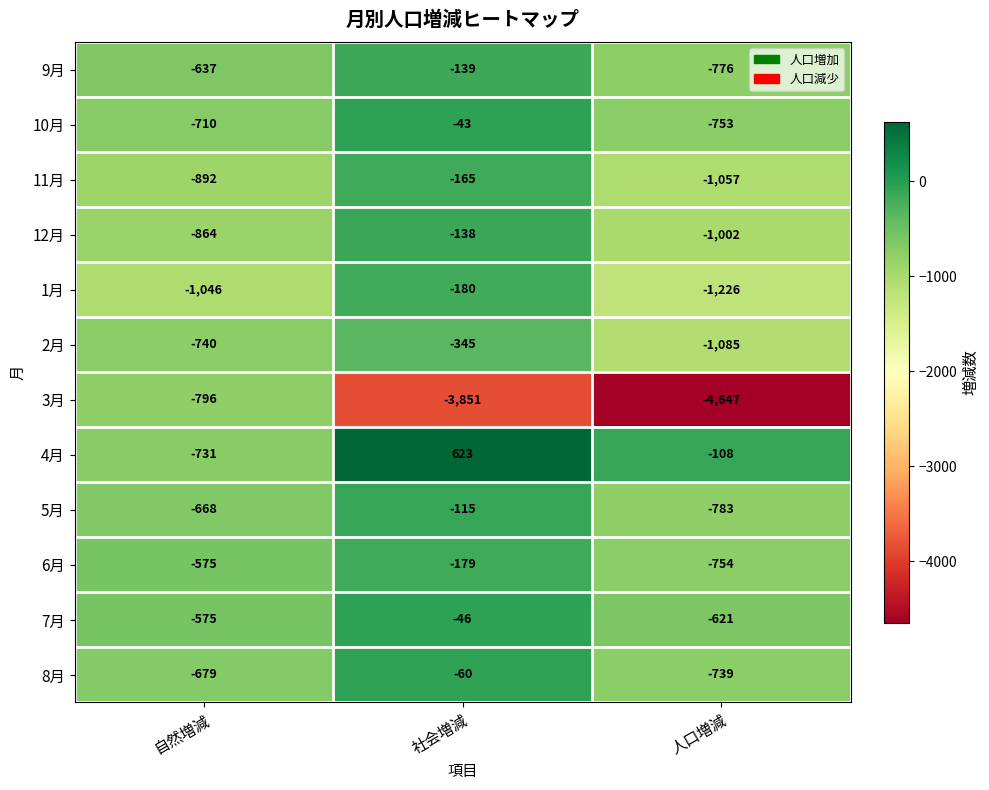

List the labels in order of 7月 value, smallest first.

人口増減, 自然増減, 社会増減